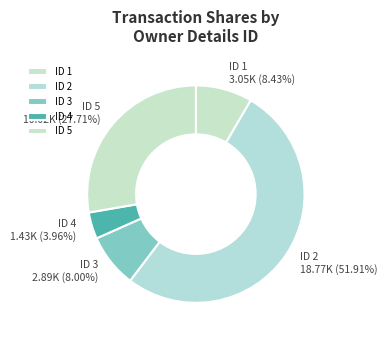

Is there any slice that represents more than half of the pie?

Yes